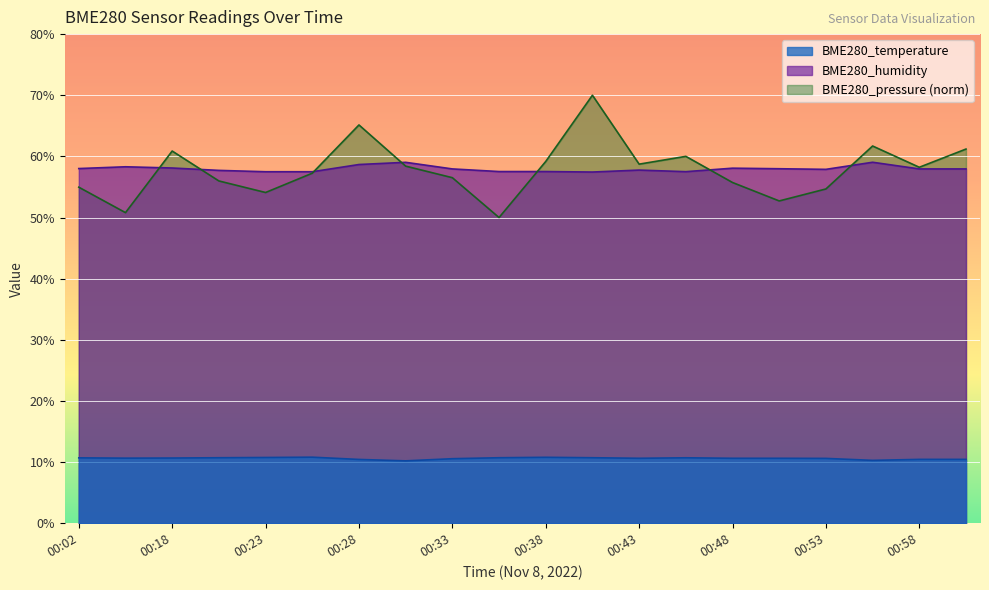

Which series has the largest total across all categories?

BME280_humidity